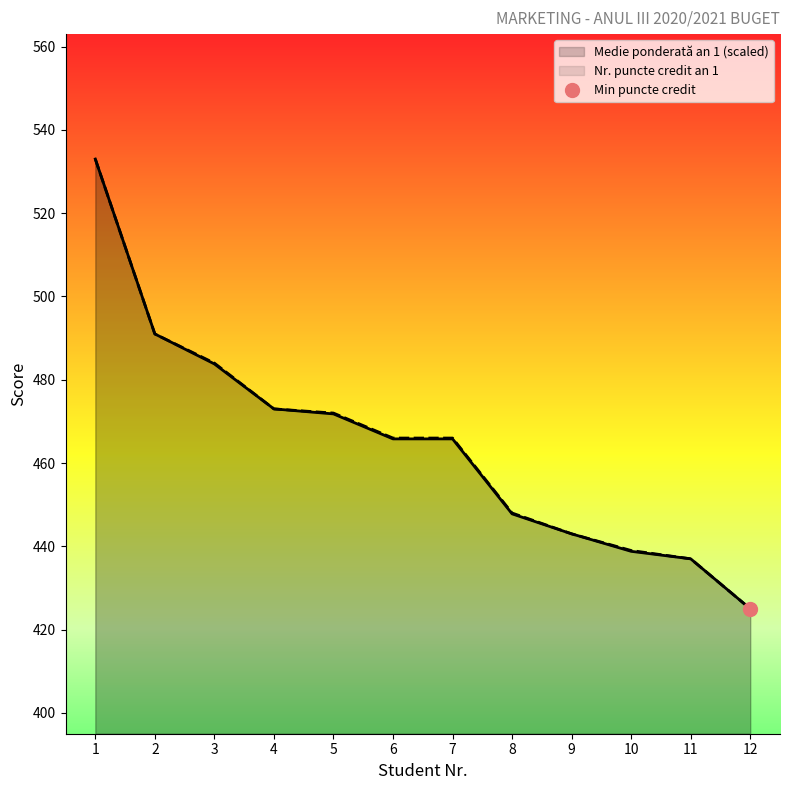

What is the minimum value shown in the chart?

425.0